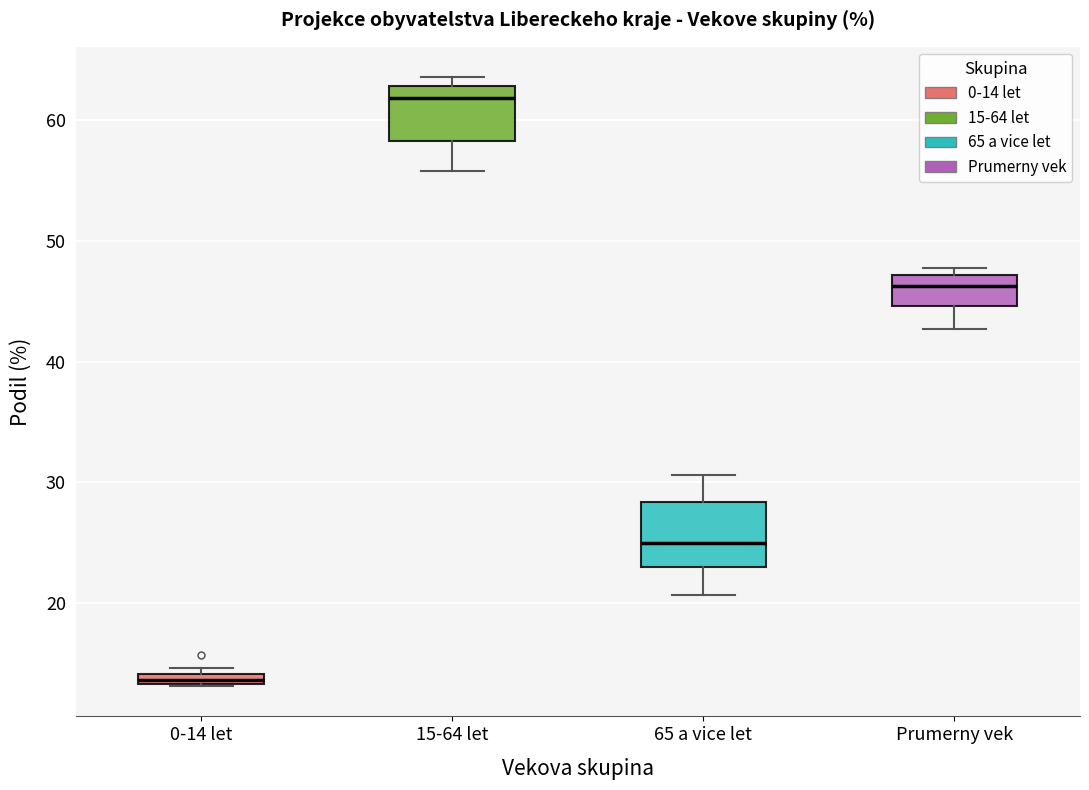

Which box's median line is the highest?

15-64 let